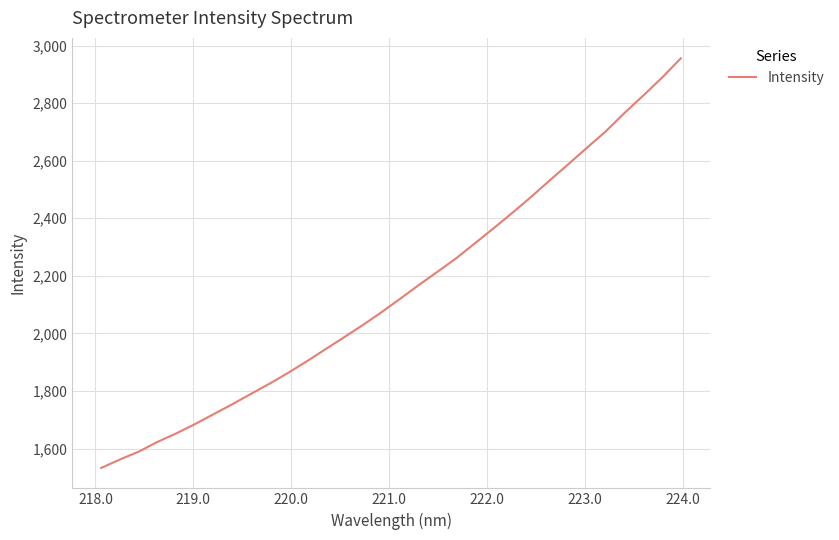

What is the sum of all values?

68793.0